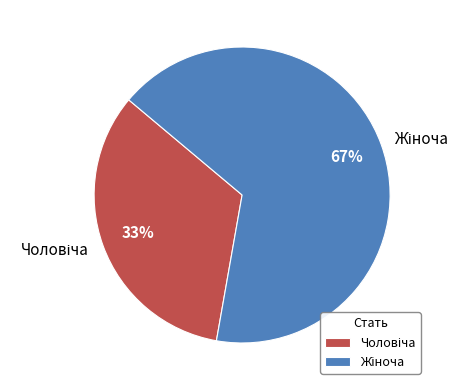

Is there any slice that represents more than half of the pie?

Yes